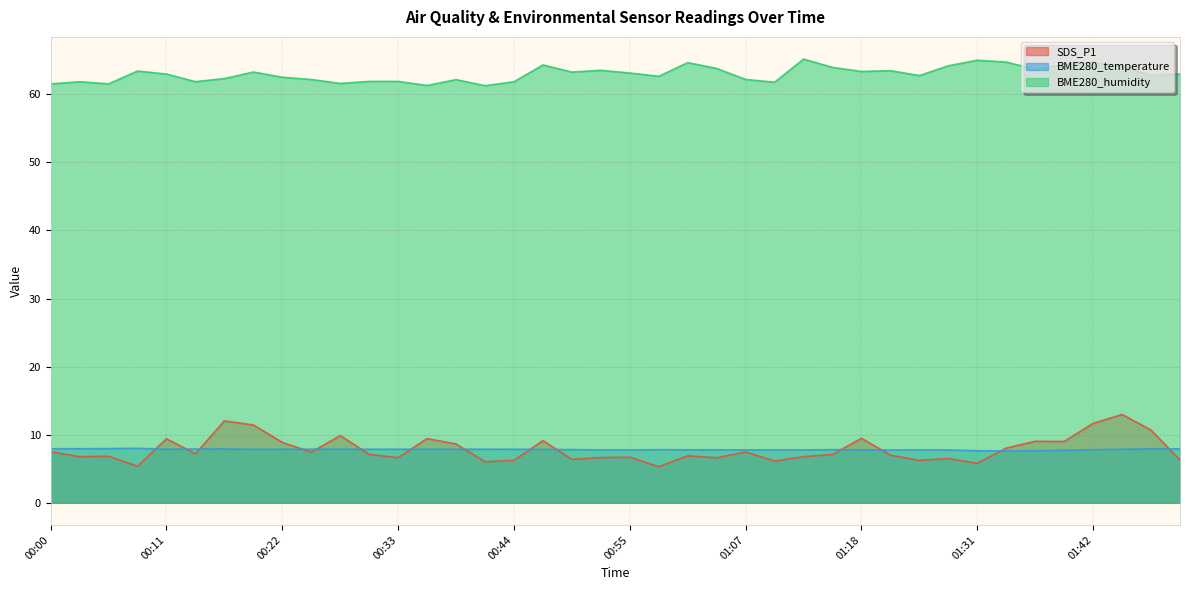

True or false: SDS_P1 and BME280_humidity intersect in this chart.

False